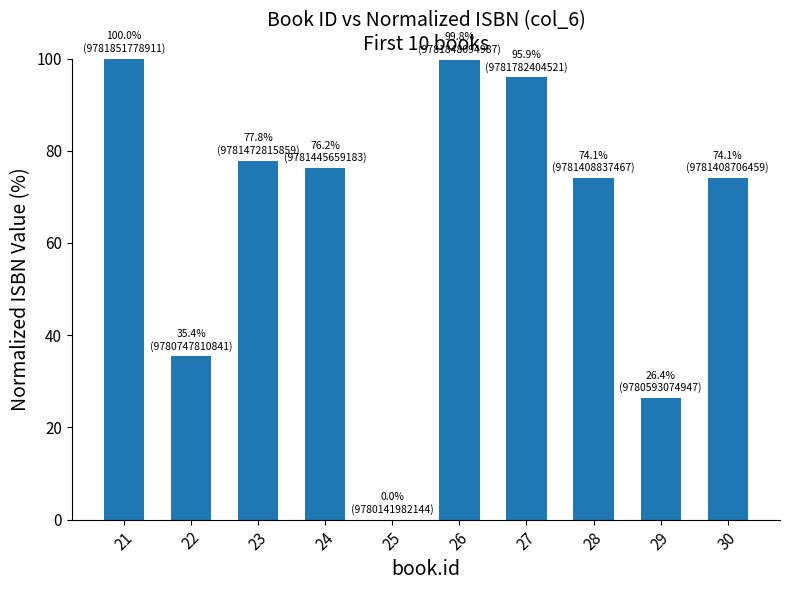

How many series are shown in this chart?

1